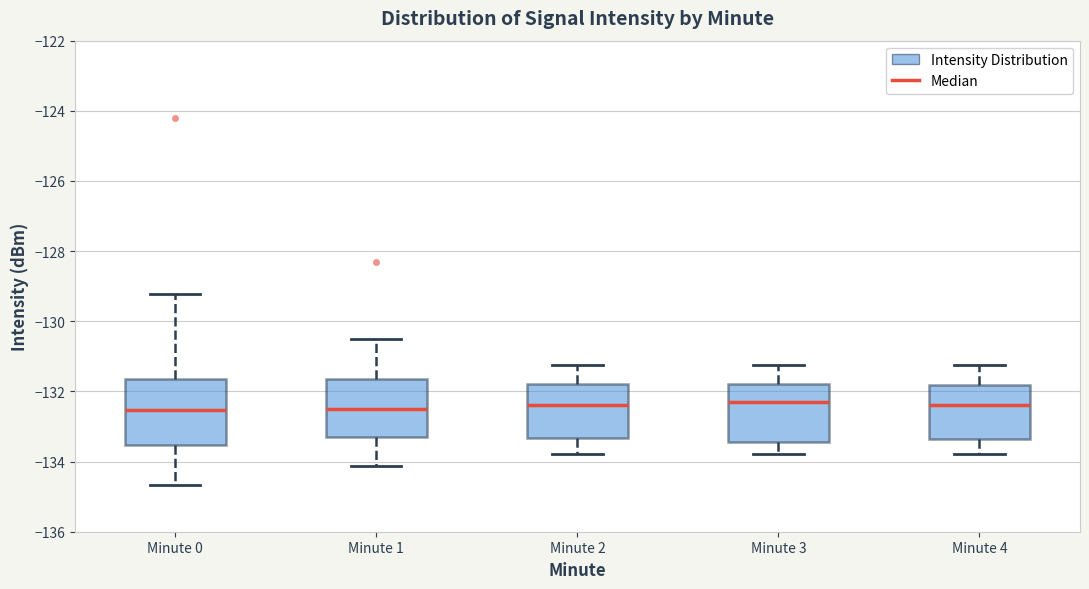

Which box is the tallest, from its lower edge to its upper edge?

Minute 0